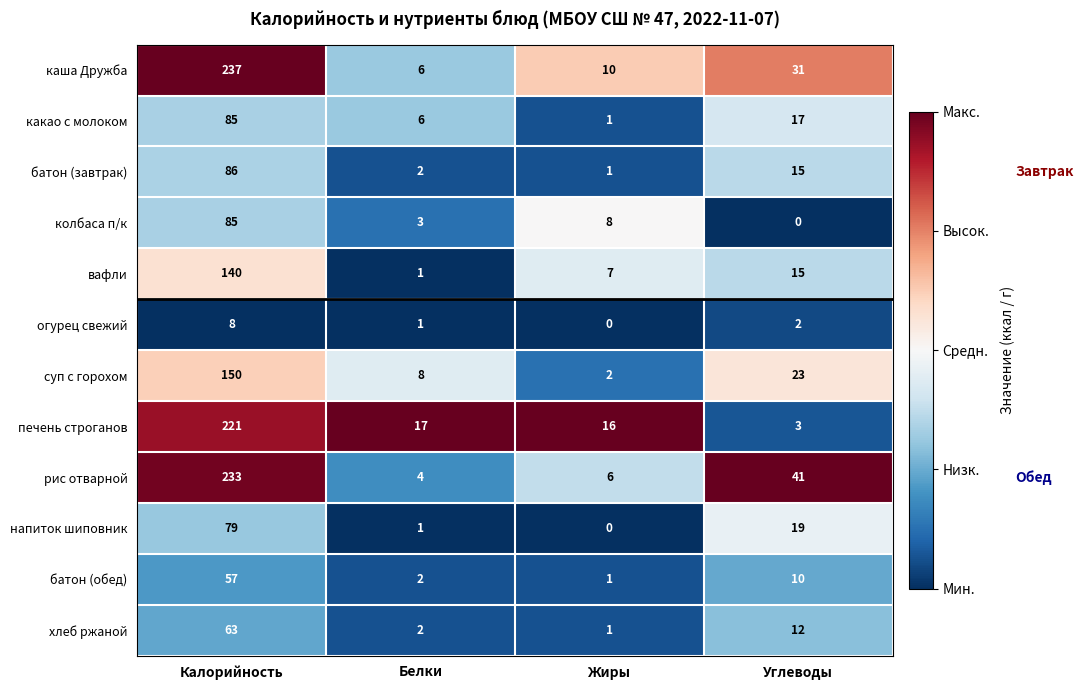

What is the sum of all батон (завтрак) values?

104